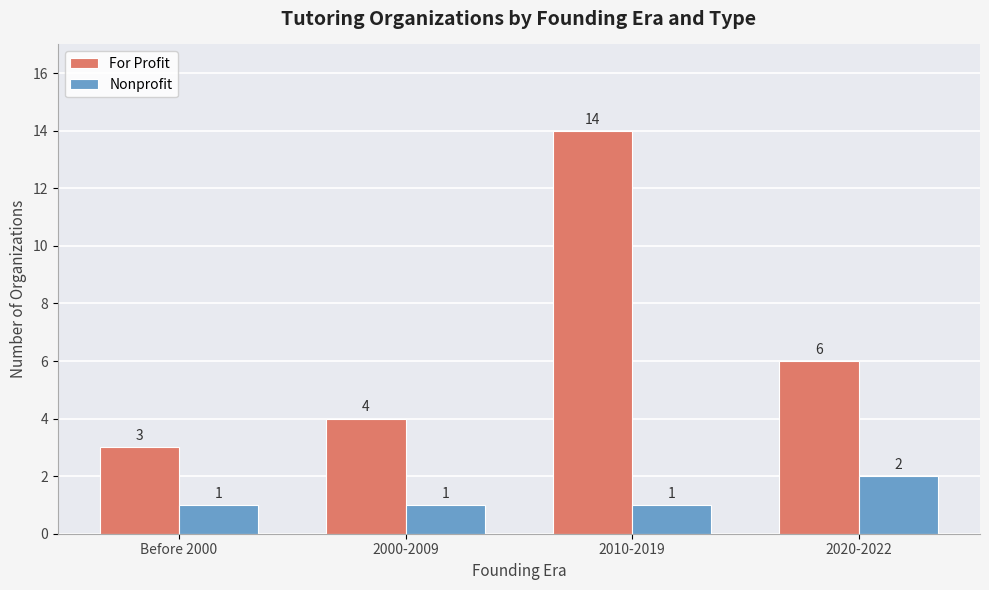

Which category has the lowest value in the For Profit series?

Before 2000